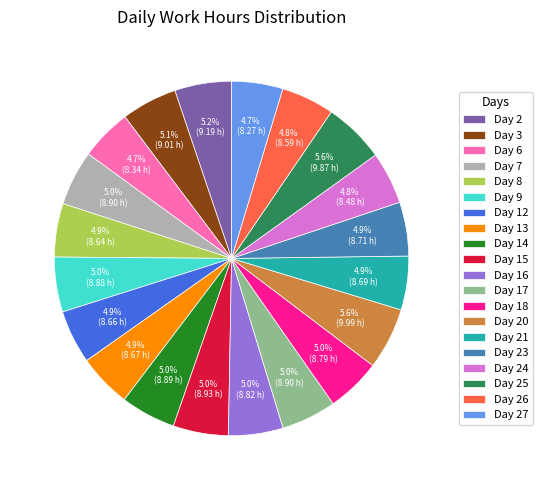

Approximately how many times larger is the value at Day 9 compared to Day 26?

1.0